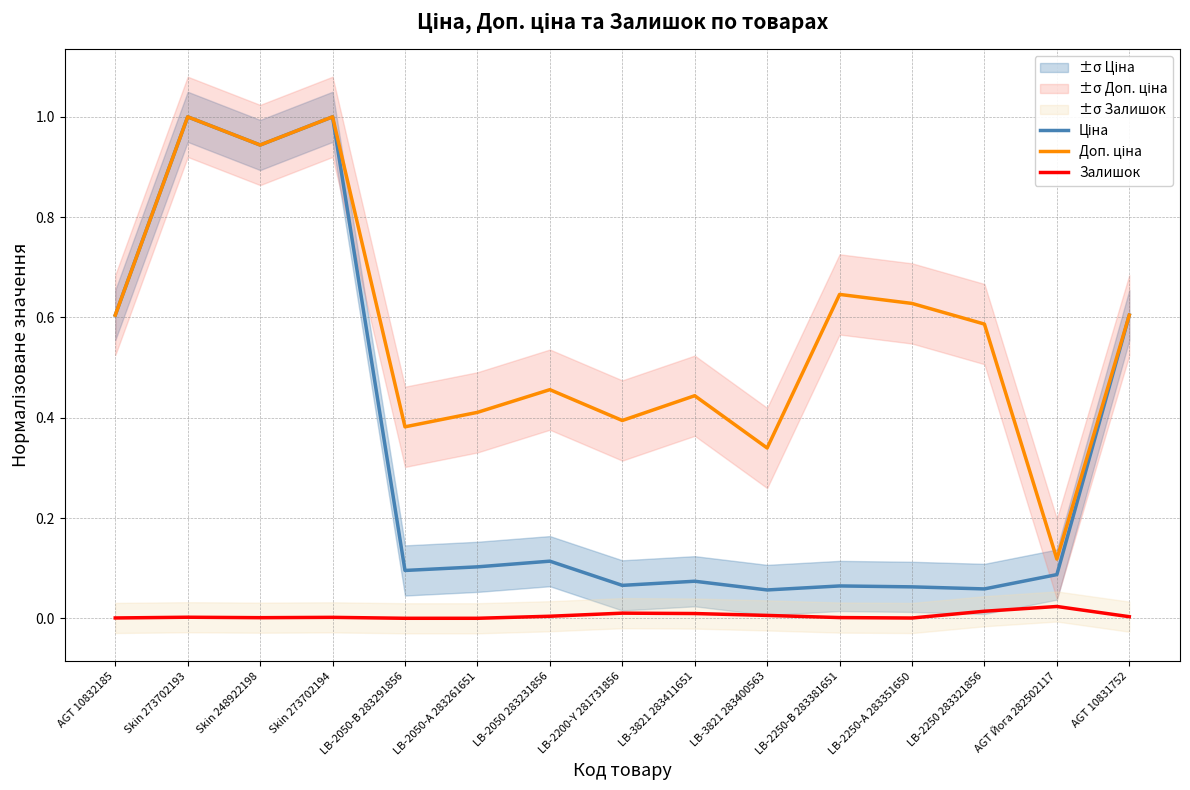

The Доп. ціна series shows 0.6 at LB-2250-В 283381651. True or false?

True